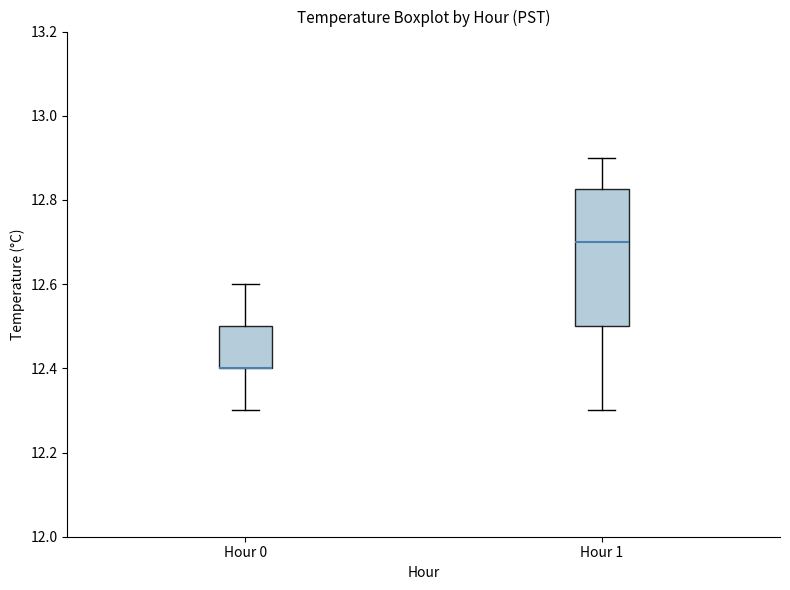

Comparing the boxes themselves (not the whiskers), which one is the tallest?

Hour 1